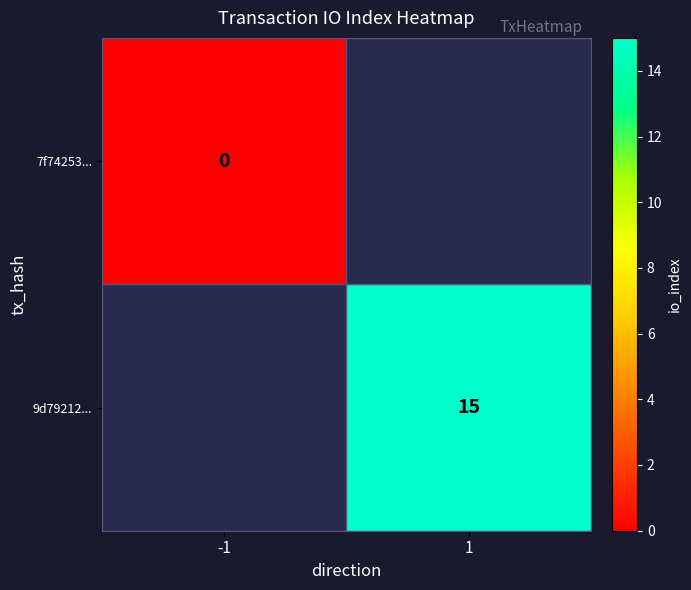

The value of 9d79212... at 1 is 15. True or false?

True